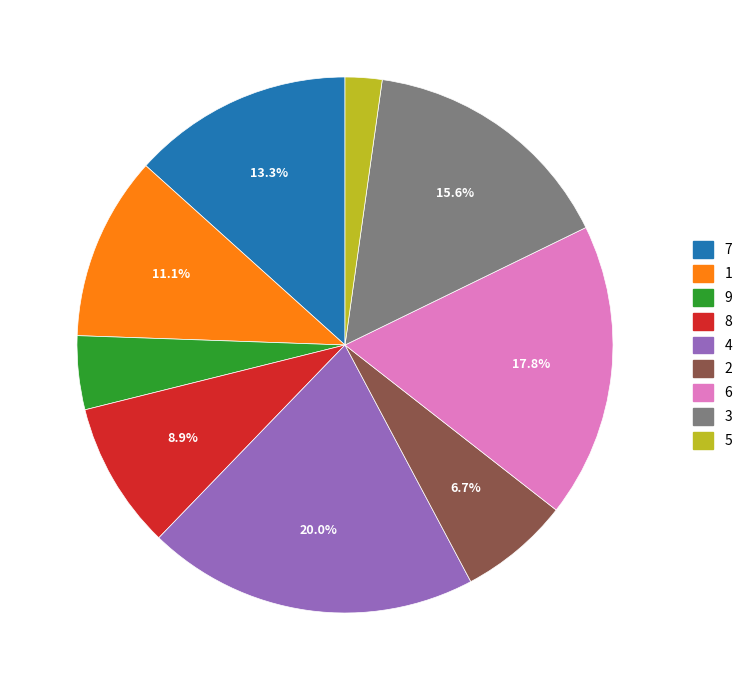

To the nearest percent, what portion does 3 represent?

16%